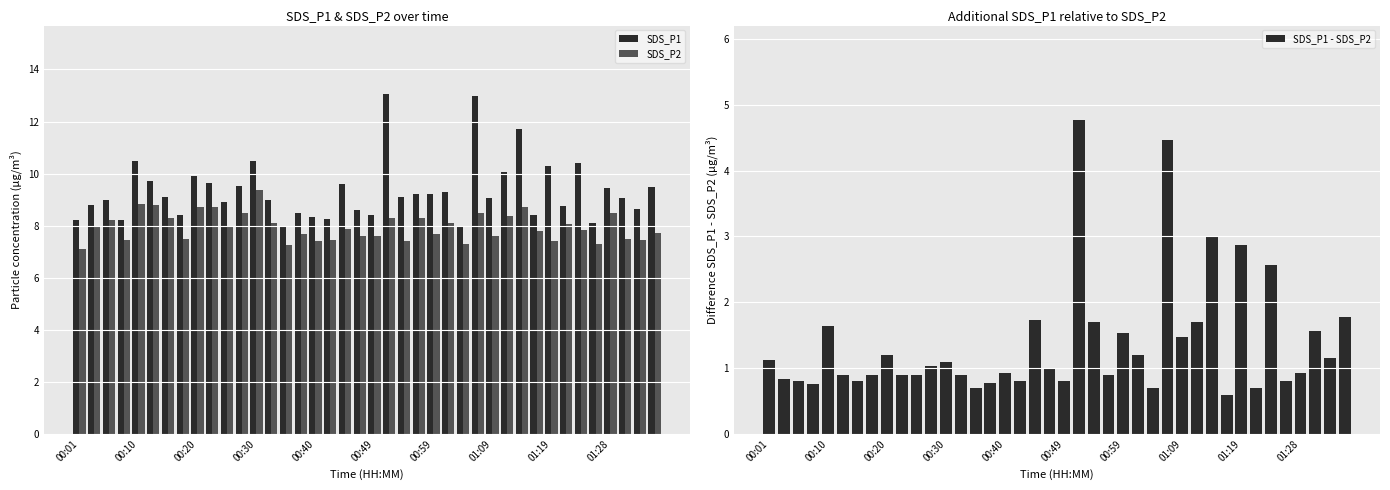

True or false: SDS_P1 has a value of 15.5 at 01:09.

False